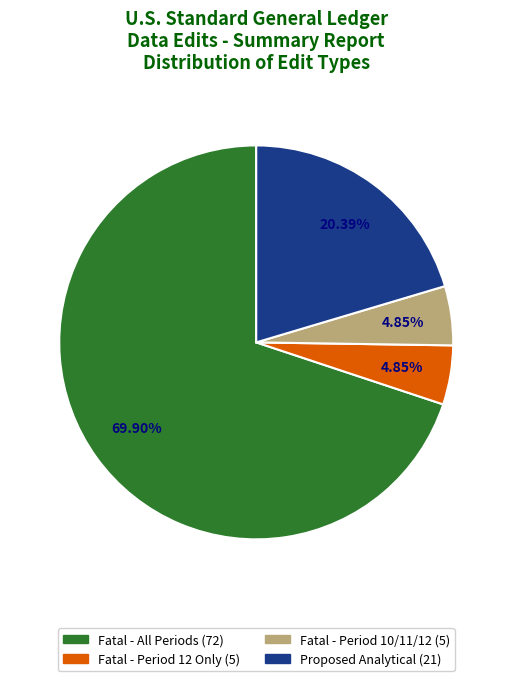

How many segments does this pie chart have?

4